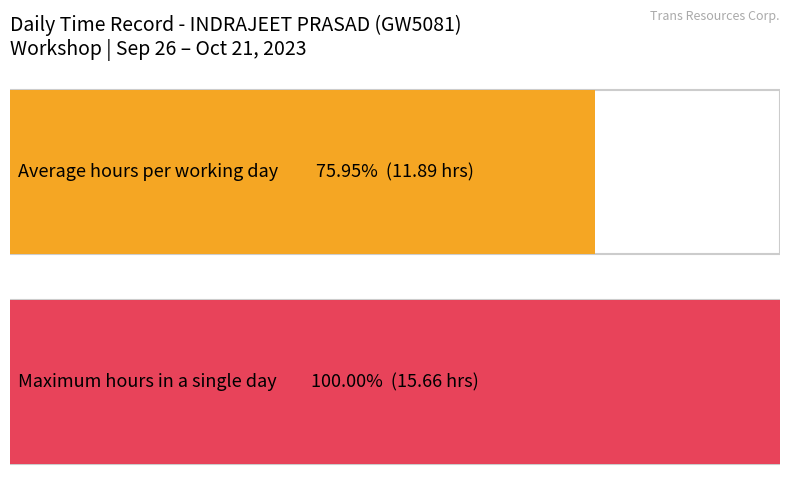

What is the maximum value shown in the chart?

15.7